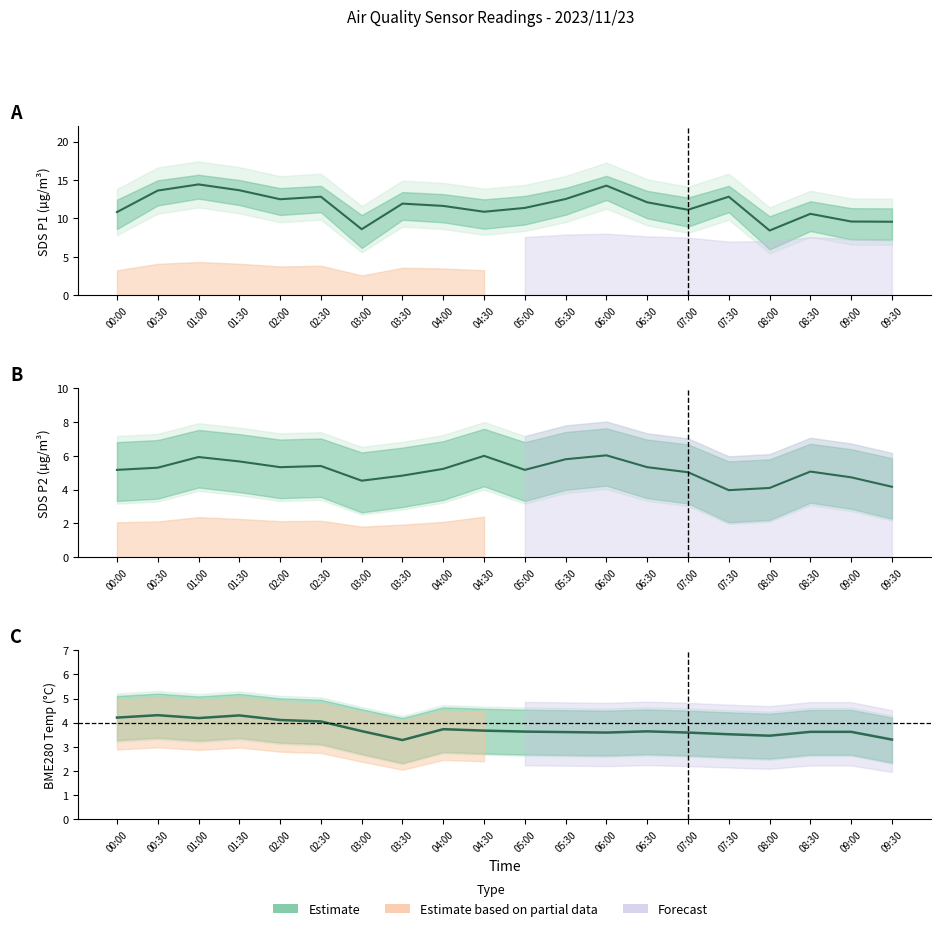

In SDS_P1, how many points are higher than both neighbors (excluding endpoints)?

6